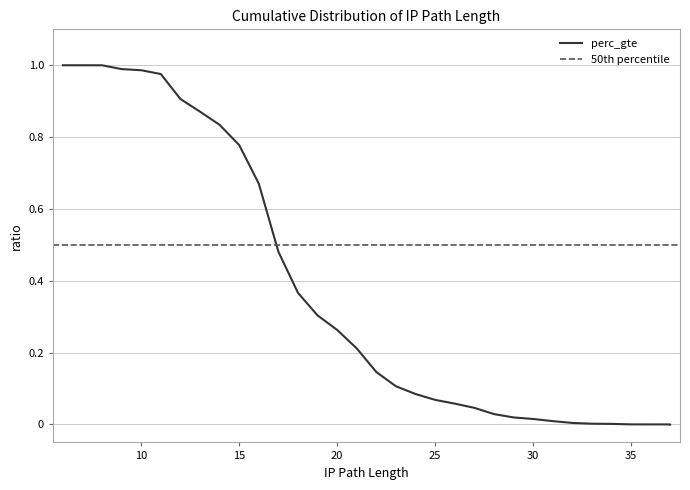

What is the change in value from 21 to 25?

-0.1